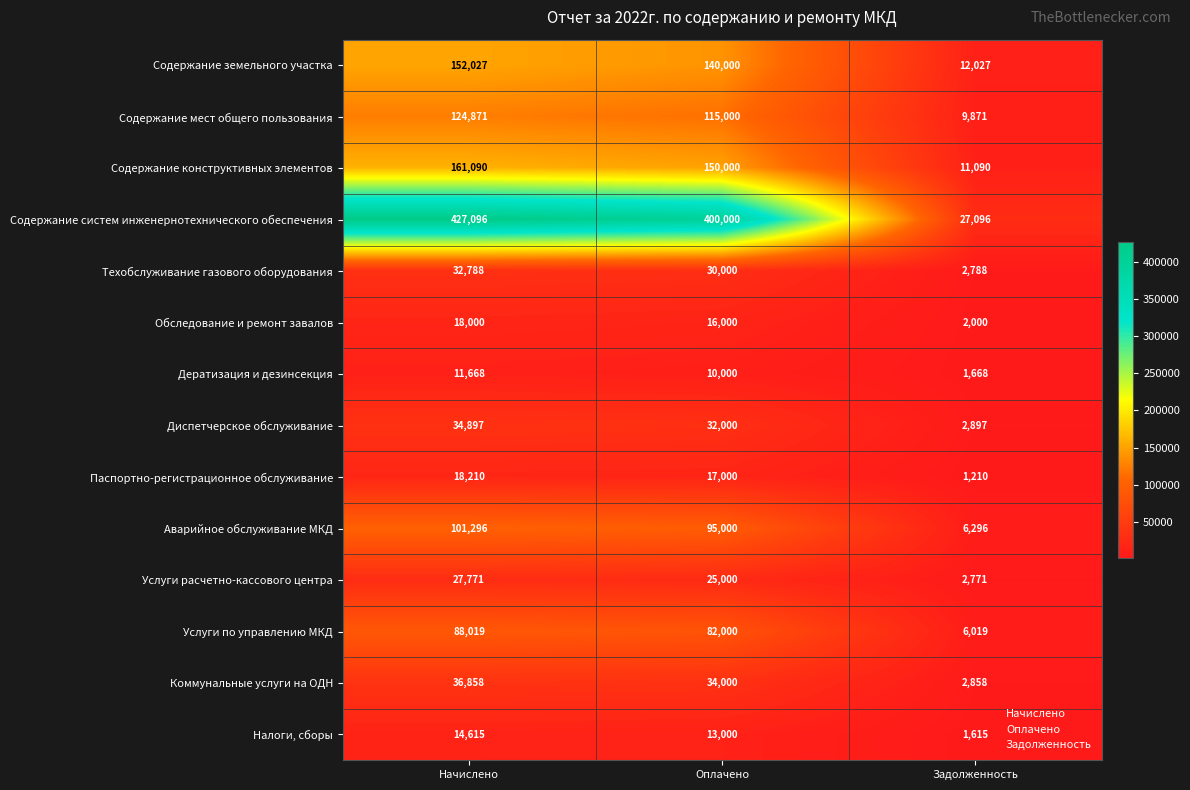

At how many categories does at least one series exceed 118820?

2